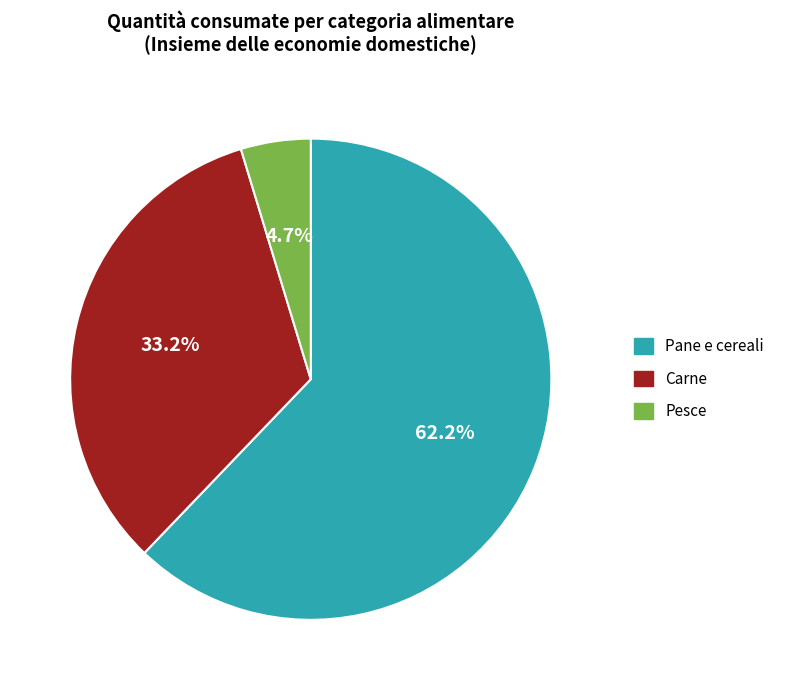

How many segments does this pie chart have?

3